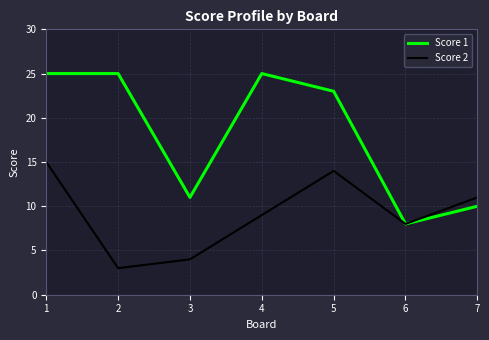

Rank the series at 3 from highest to lowest value.

Score 1, Score 2